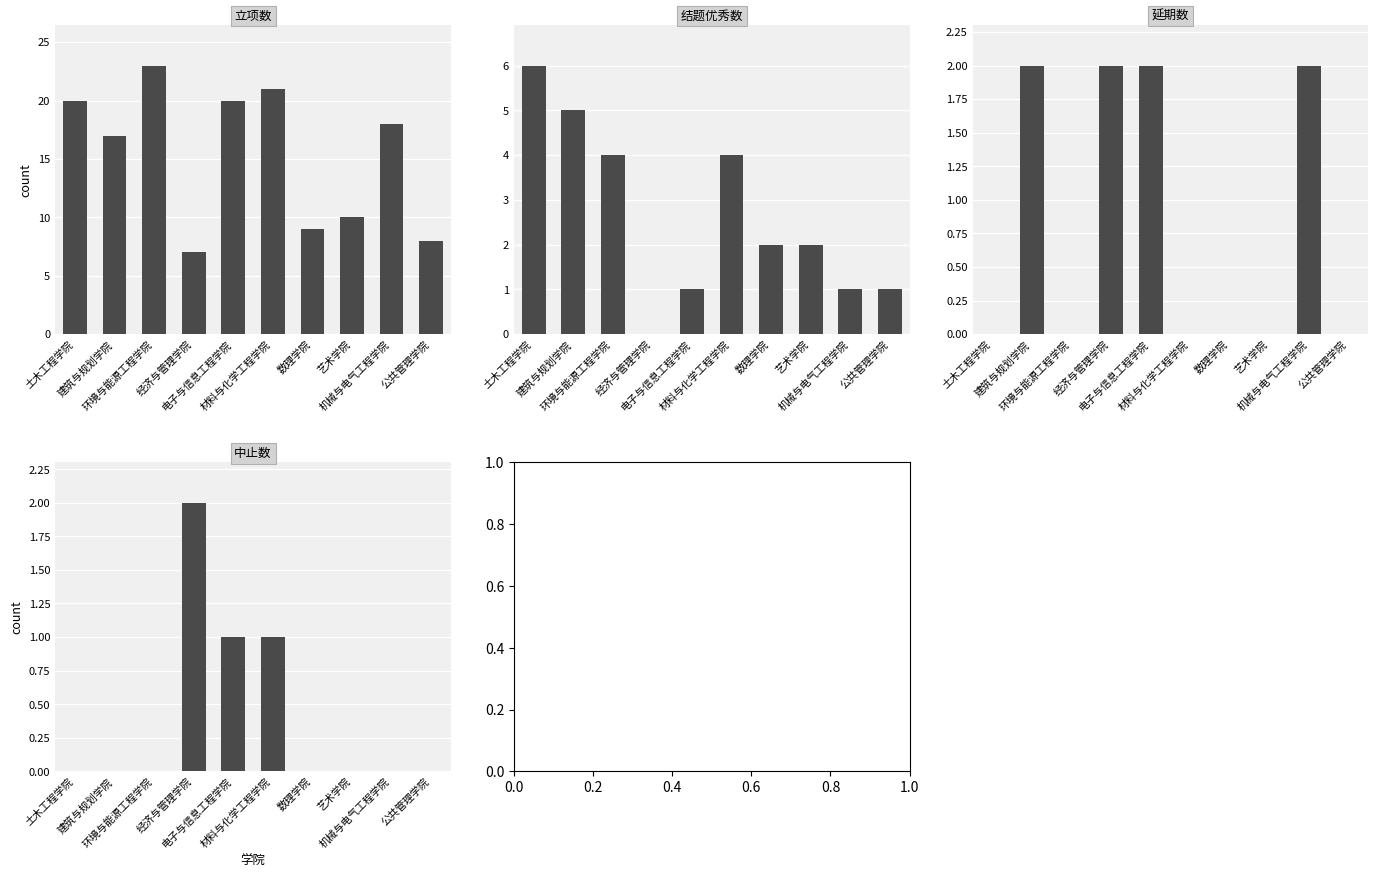

Reading left to right, what are all the values shown in this chart?

立项数: 20	17	23	7	20	21	9	10	18	8
结题优秀数: 6	5	4	0	1	4	2	2	1	1
延期数: 0	2	0	2	2	0	0	0	2	0
中止数: 0	0	0	2	1	1	0	0	0	0